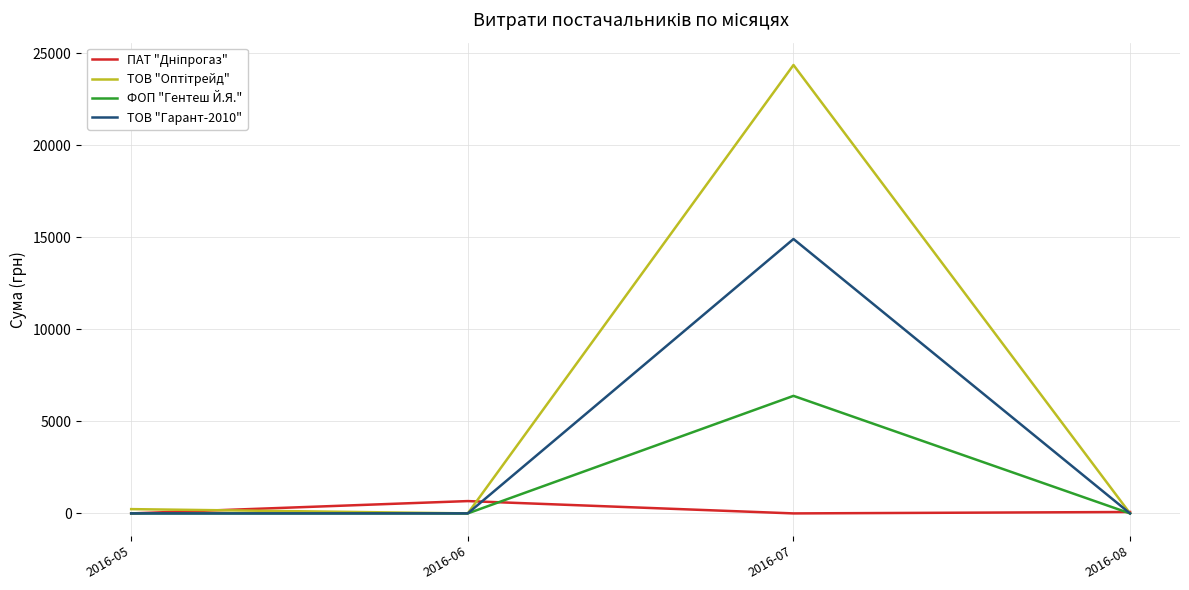

At which category does the chart reach its peak across all series?

2016-07